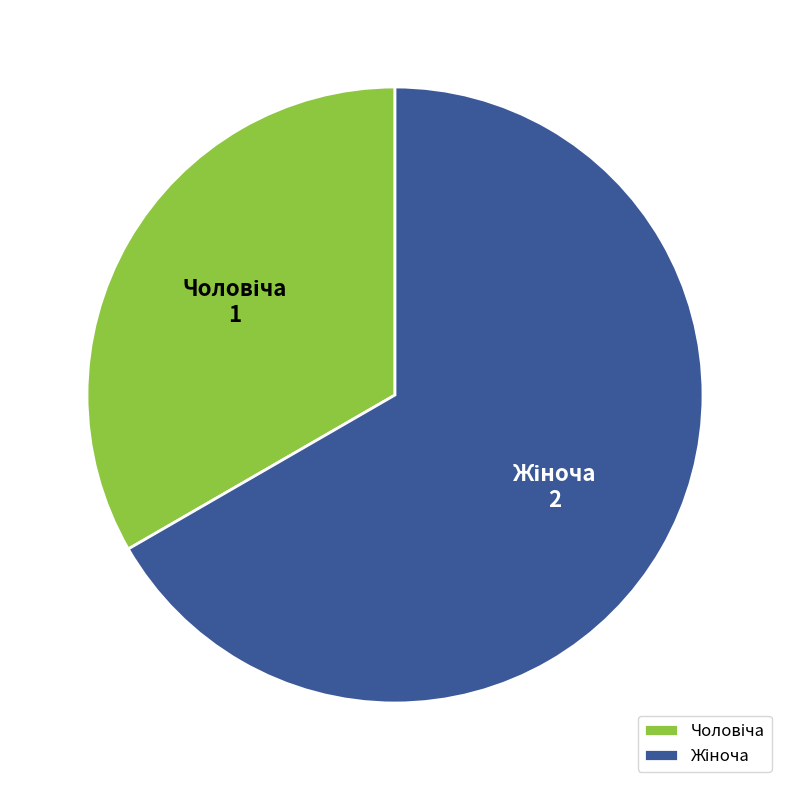

Is there any slice that represents more than half of the pie?

Yes